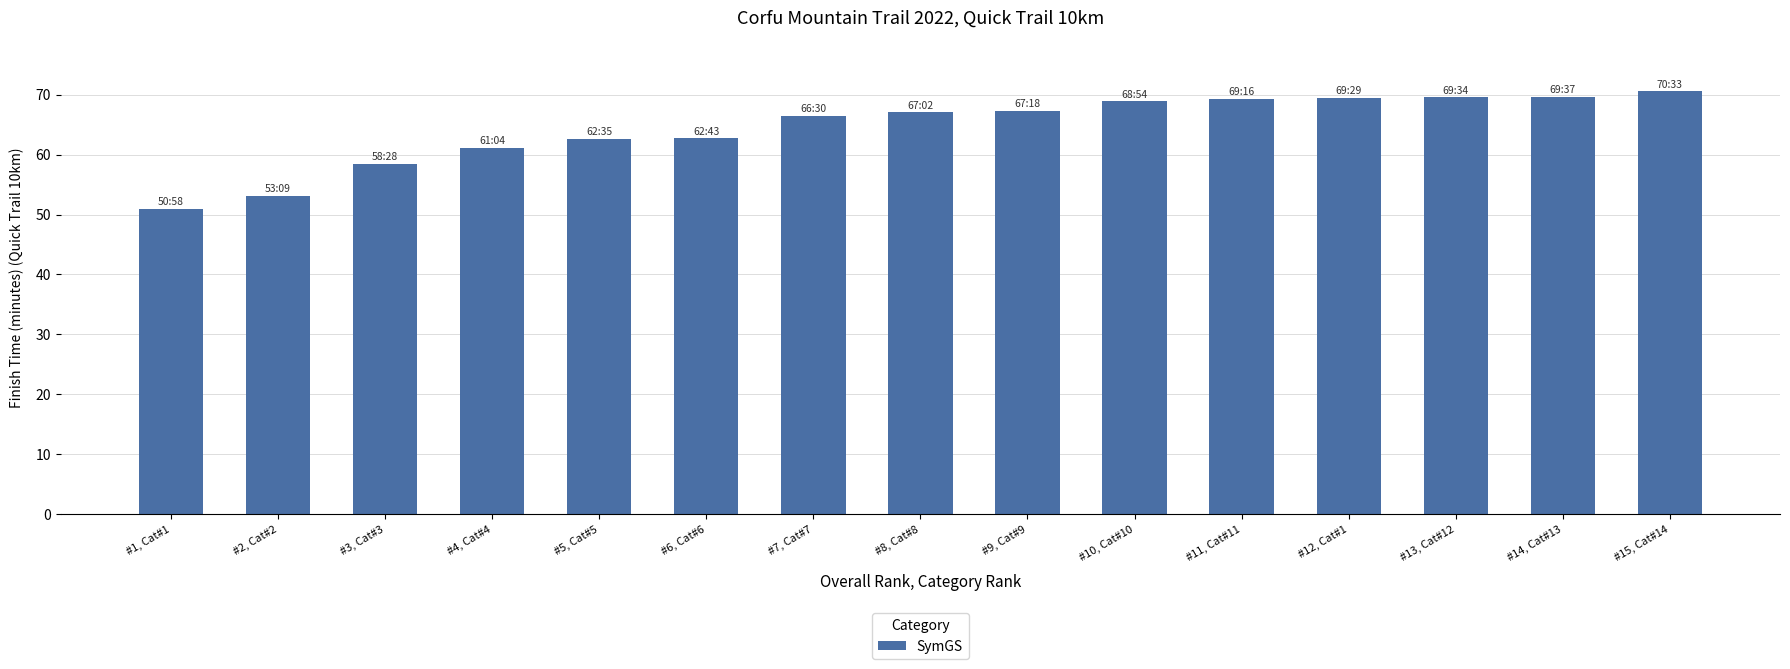

What is the value of the 1st bar from the left?

51.0